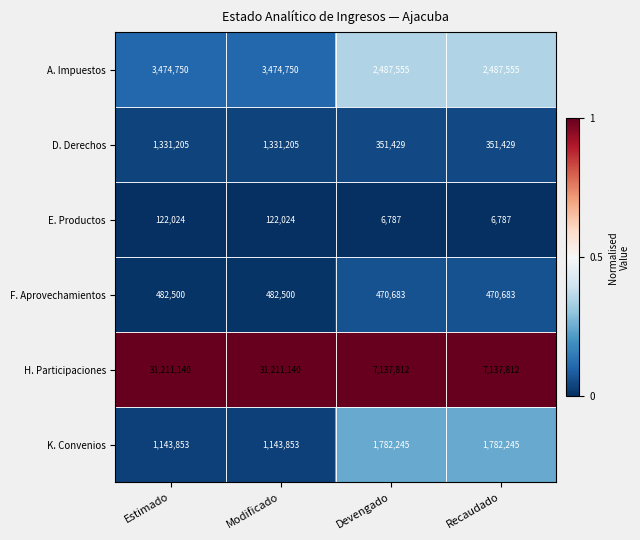

Rank the series by their maximum value, from lowest to highest.

E. Productos, F. Aprovechamientos, D. Derechos, K. Convenios, A. Impuestos, H. Participaciones